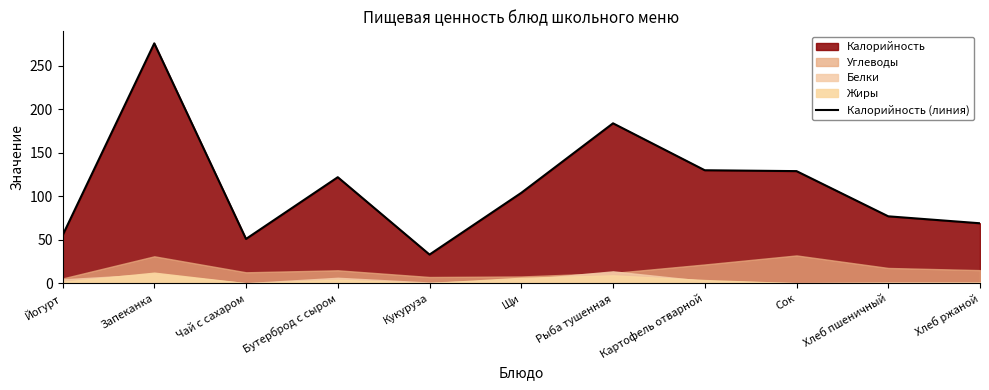

Reading right to left, what are all the values shown in this chart?

69	77	129	130	184	104	33	122	51	276	55